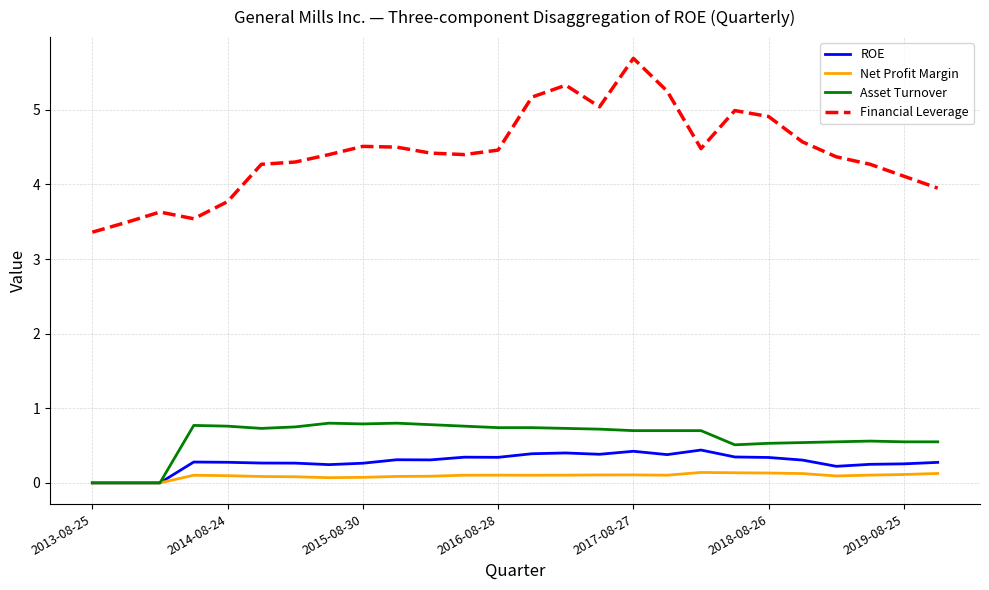

List the series in order of their peak value, highest first.

Financial Leverage, Asset Turnover, ROE, Net Profit Margin